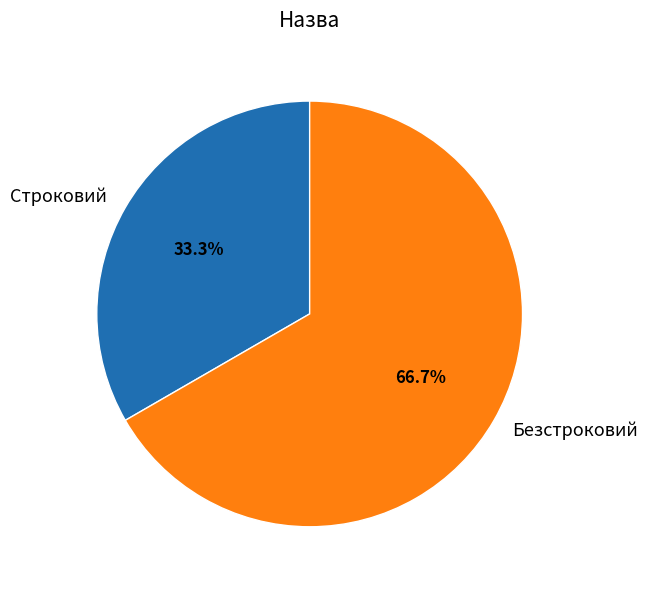

What is the smallest slice in the pie chart?

Строковий